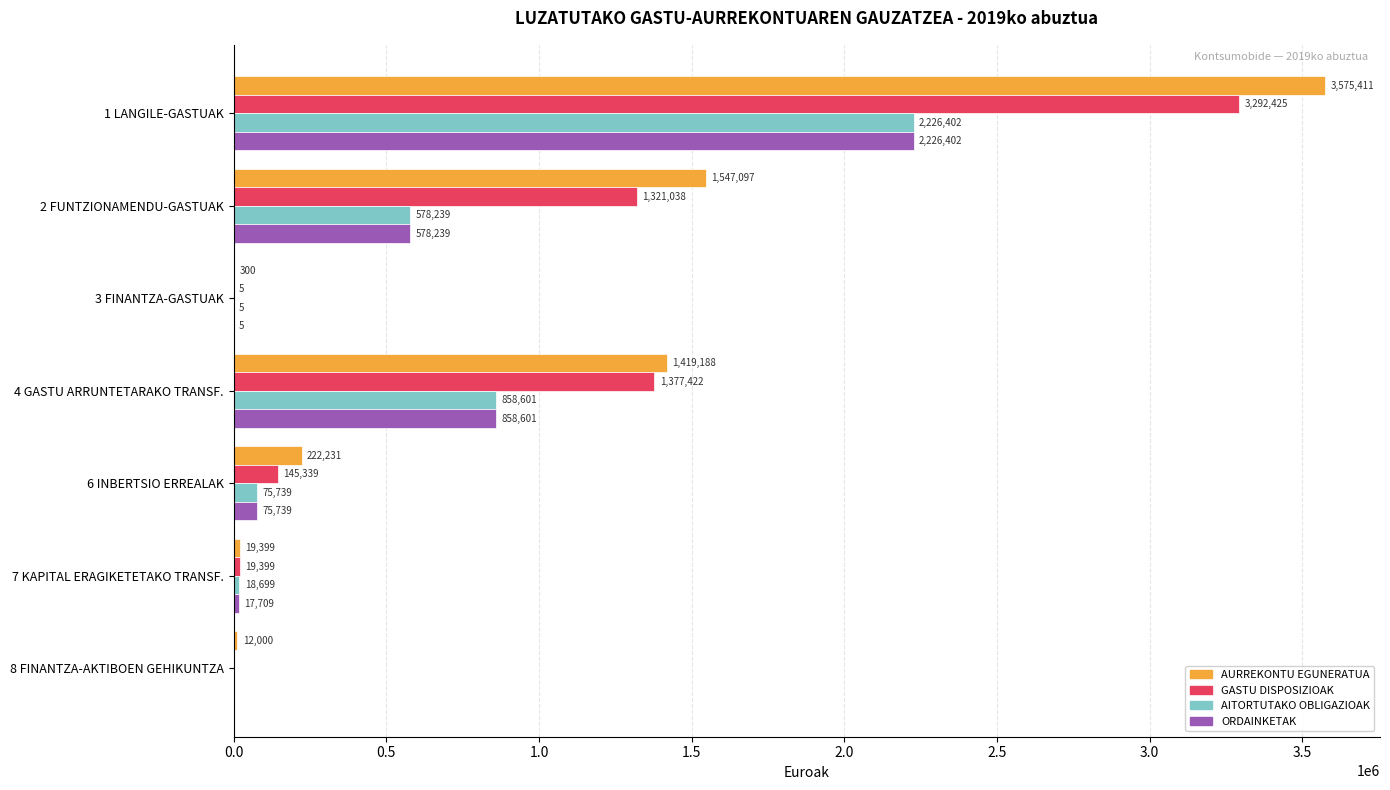

Read the GASTU DISPOSIZIOAK value at 1 LANGILE-GASTUAK.

3292424.6